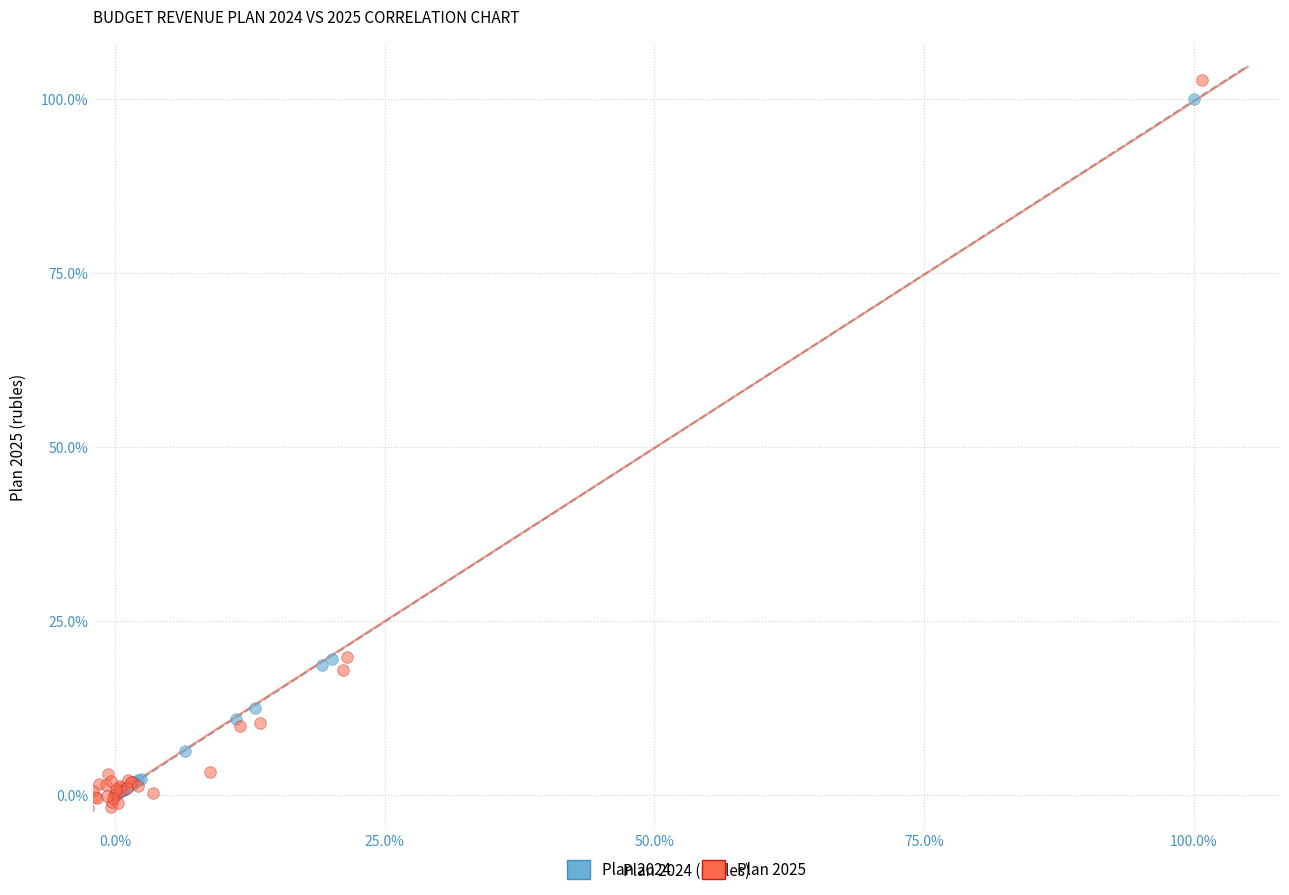

What are all the series names shown in the legend?

Plan 2024, Plan 2025